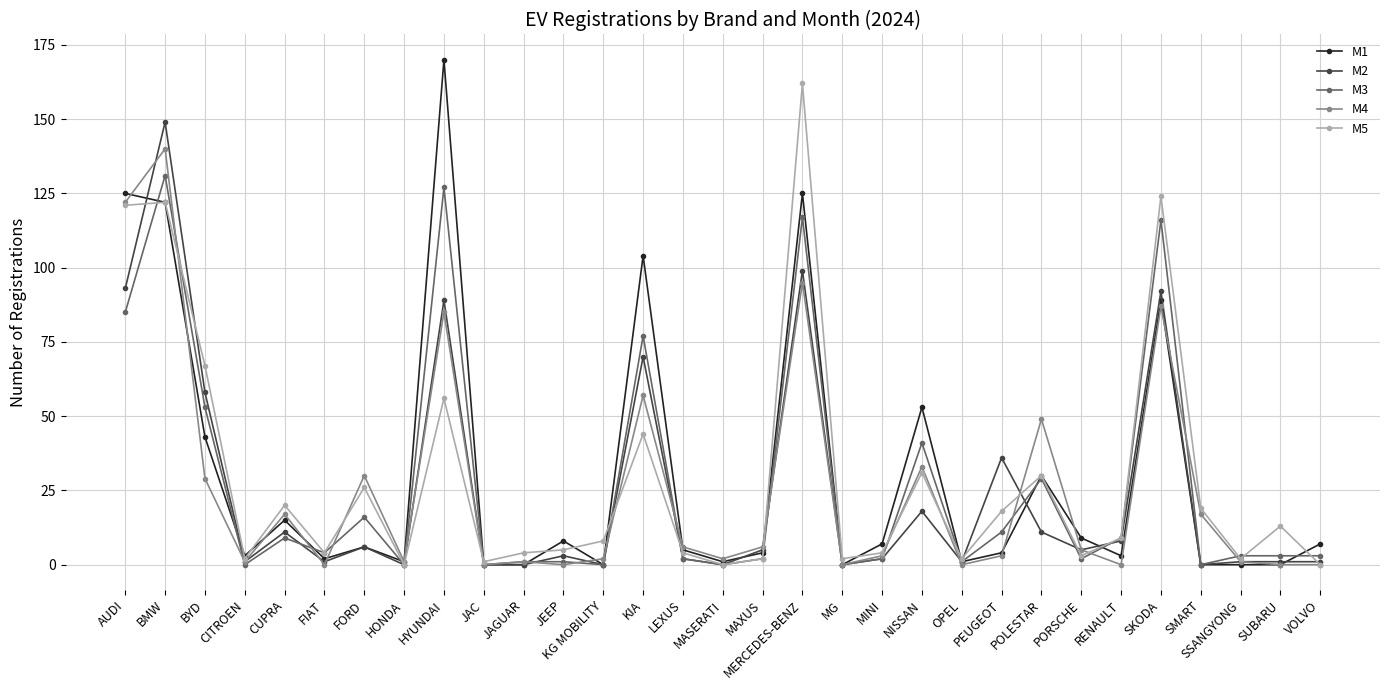

What are all the series names shown in the legend?

M1, M2, M3, M4, M5